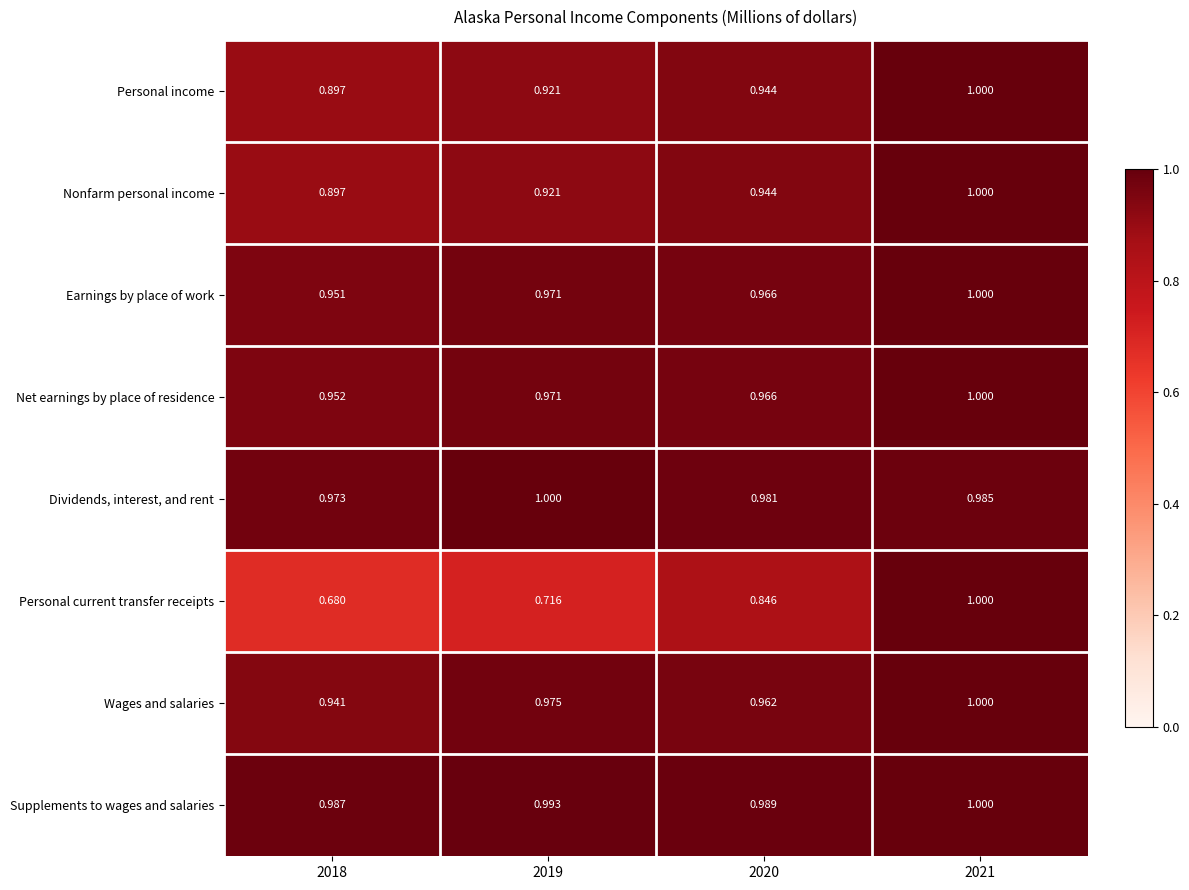

Which series has the largest range (max minus min)?

Personal current transfer receipts